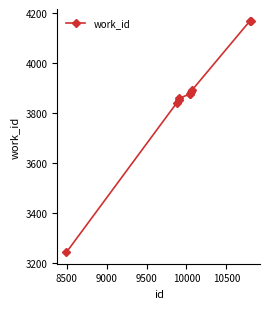

What is the minimum value shown in the chart?

3244